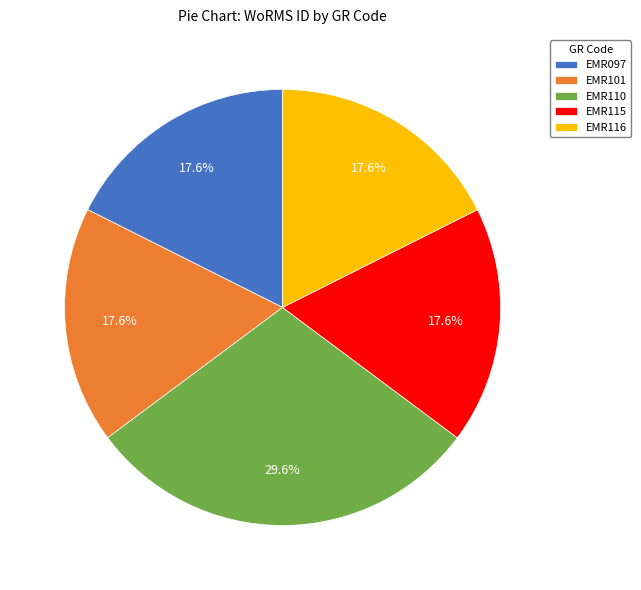

To the nearest percent, what is the average slice percentage?

20%